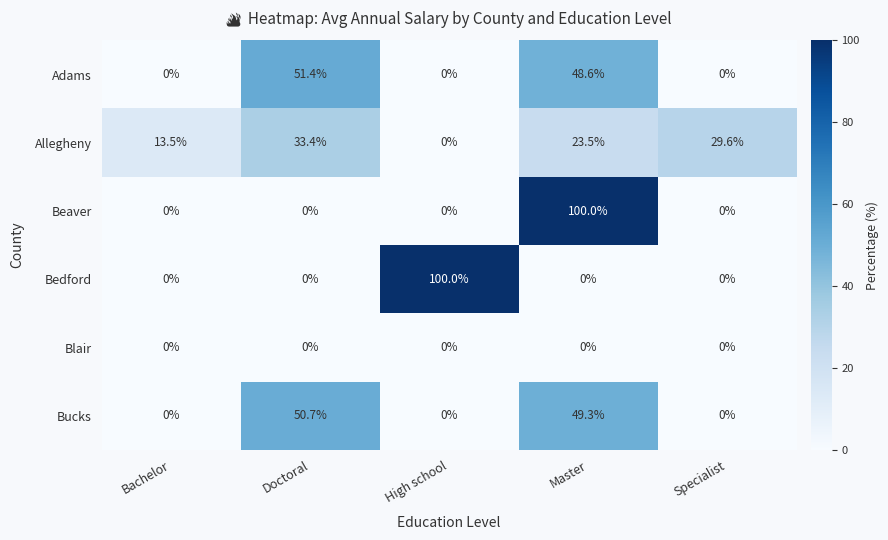

How many values in the Bucks series exceed 0?

2